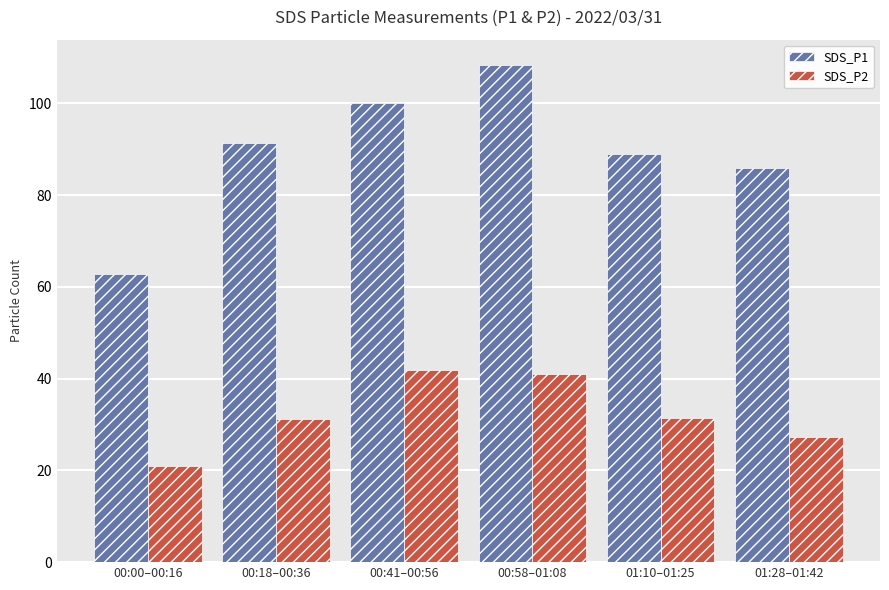

What are all the series names shown in the legend?

SDS_P1, SDS_P2